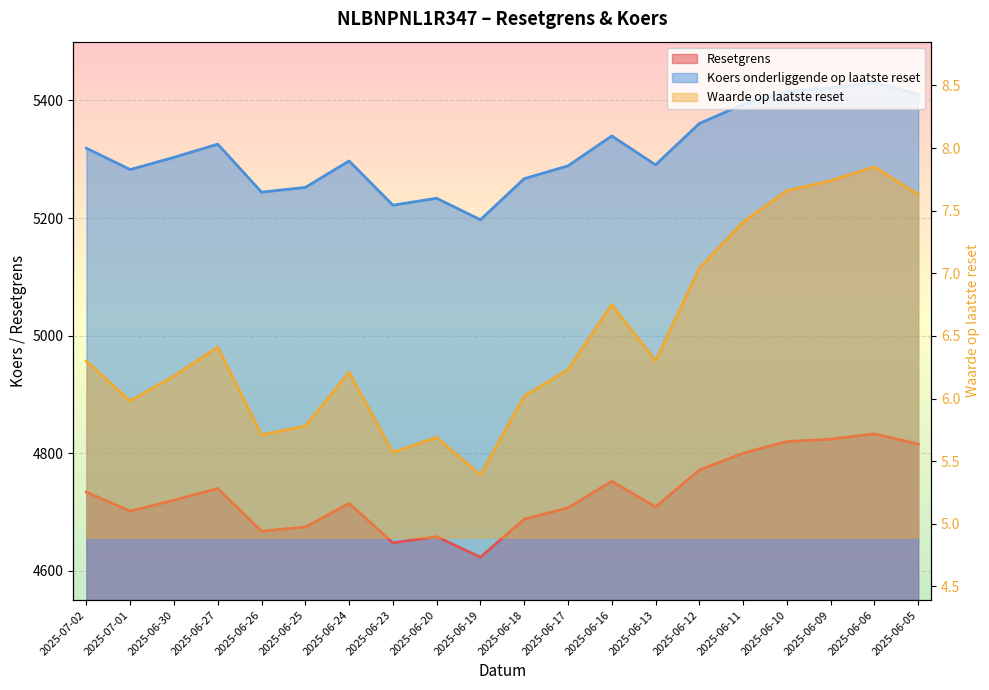

Which series has the largest range (max minus min)?

Koers onderliggende op laatste reset